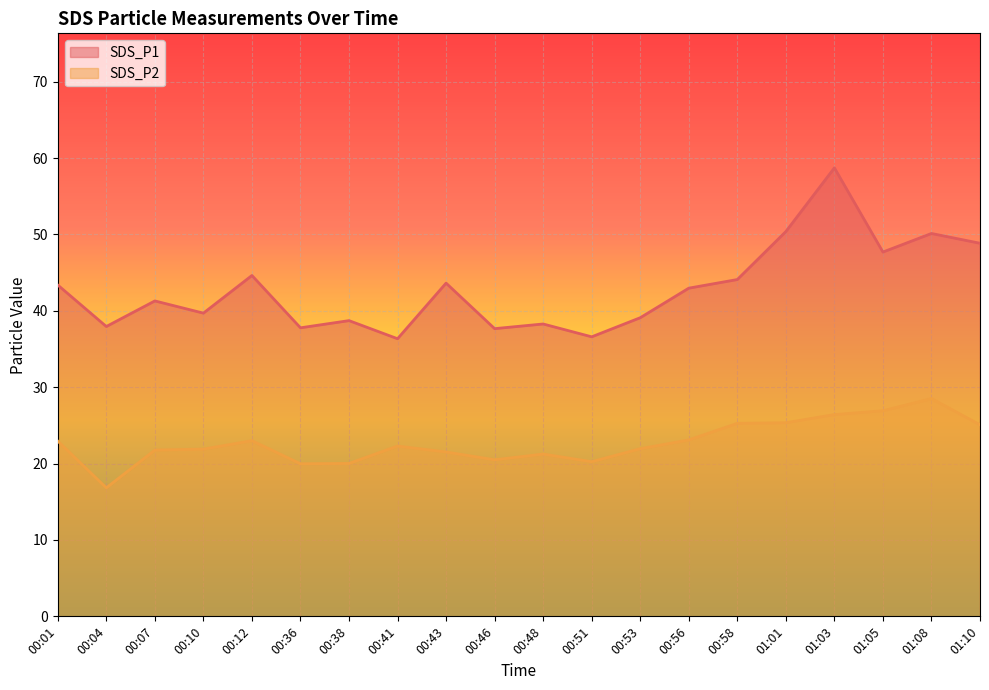

Which category has the lowest value across all series?

00:04